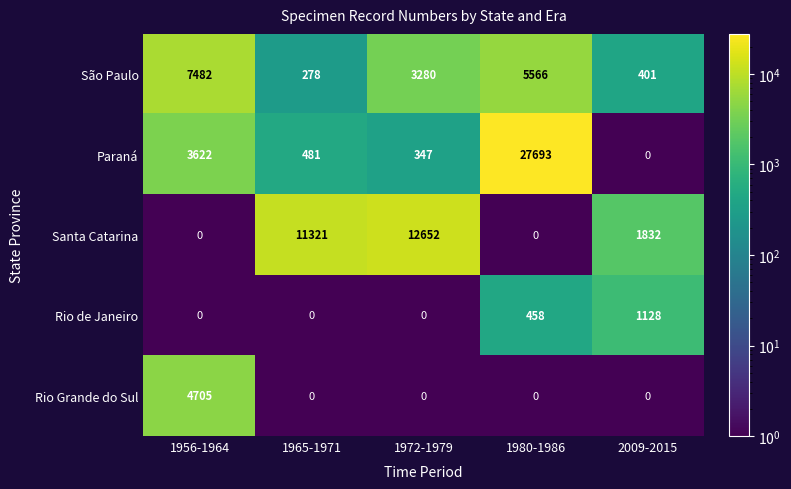

Rank the categories by São Paulo value from lowest to highest.

1965-1971, 2009-2015, 1972-1979, 1980-1986, 1956-1964